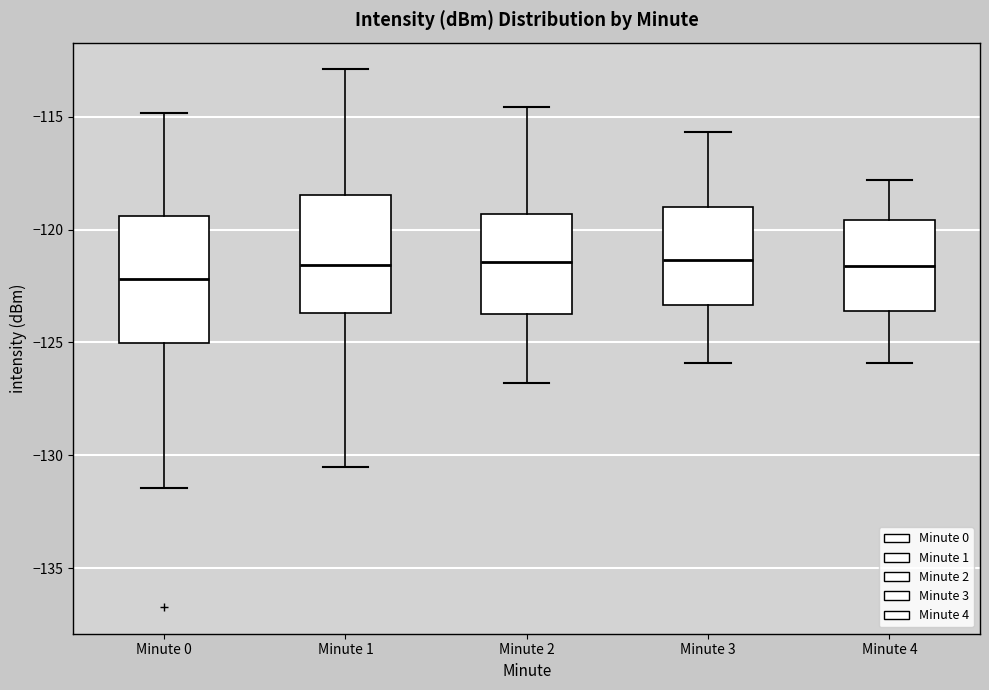

Where is the lower edge of the box for Minute 0 on the y-axis? The values are not printed on the chart, so give them approximately, as read against the axis.

-125.0